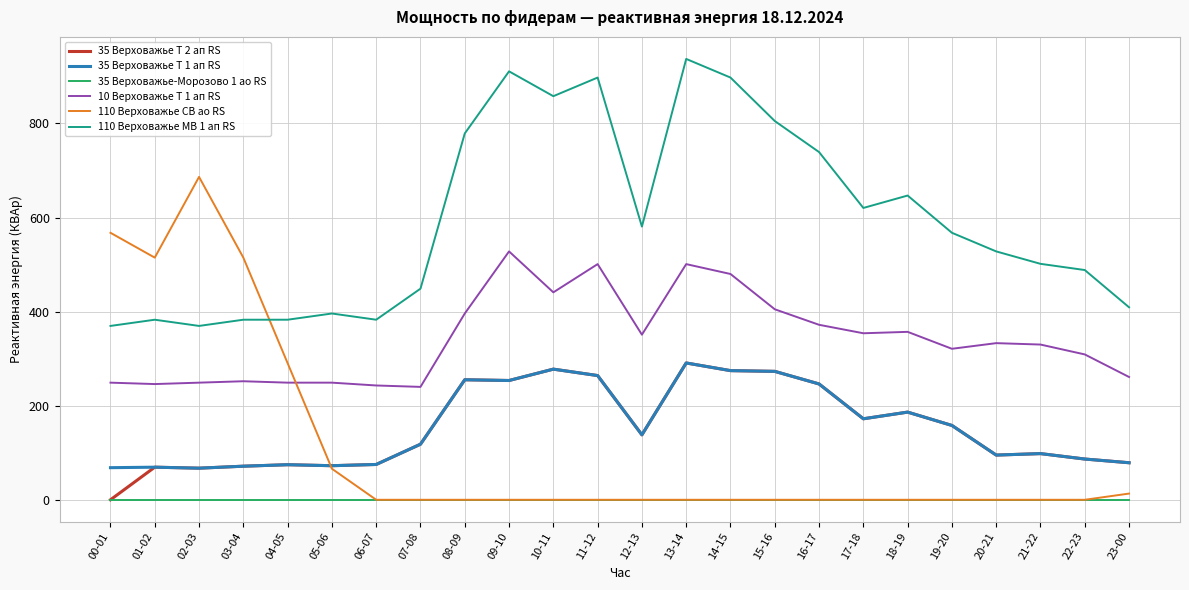

True or false: 35 Верховажье Т 1 ап RS has a value of 75.1 at 06-07.

True